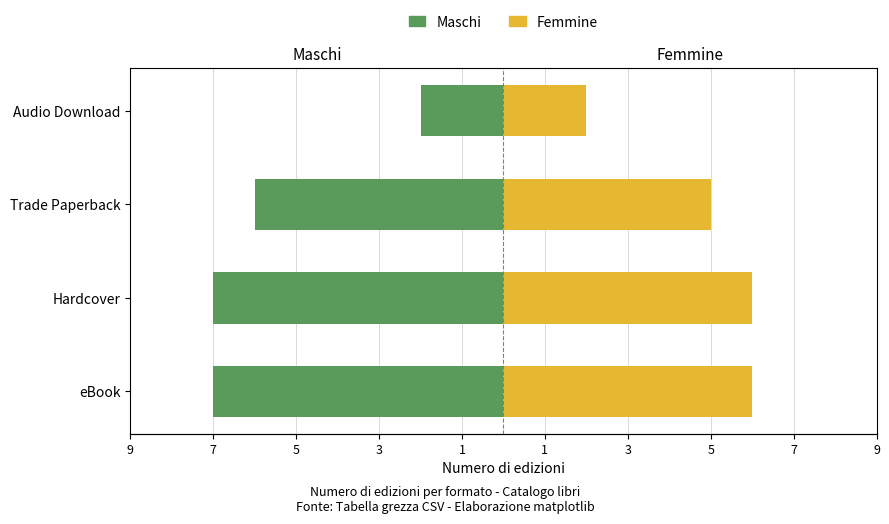

The Femmine series shows 5 at Trade Paperback. True or false?

True